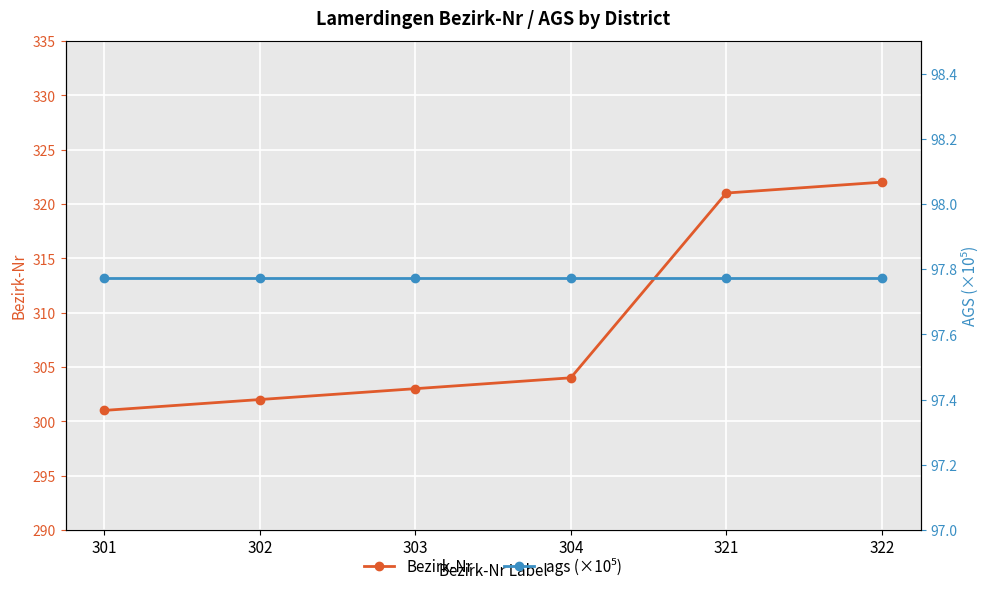

Which series has the largest total across all categories?

Bezirk-Nr